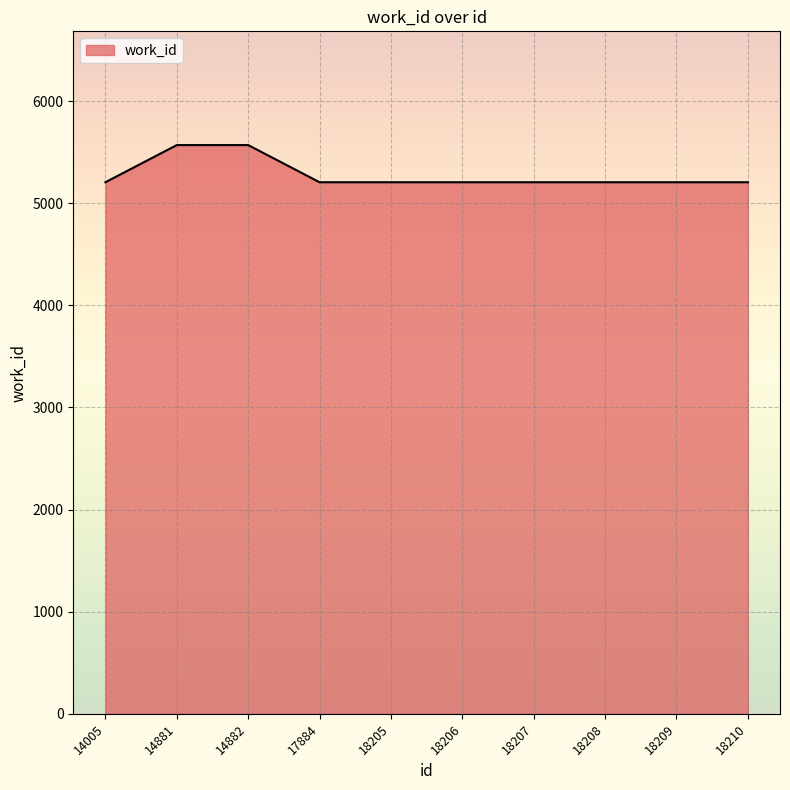

Does the chart have visible grid lines?

Yes